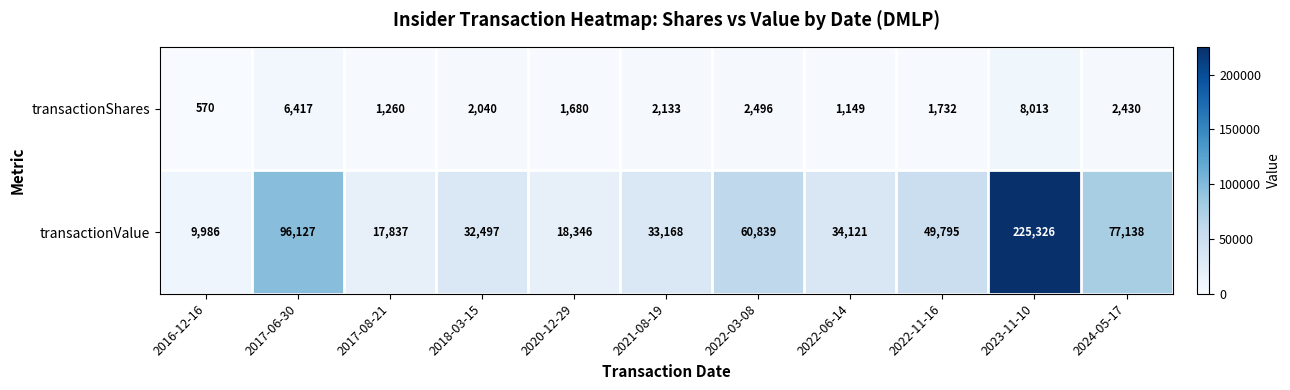

Which series has the largest total across all categories?

transactionValue